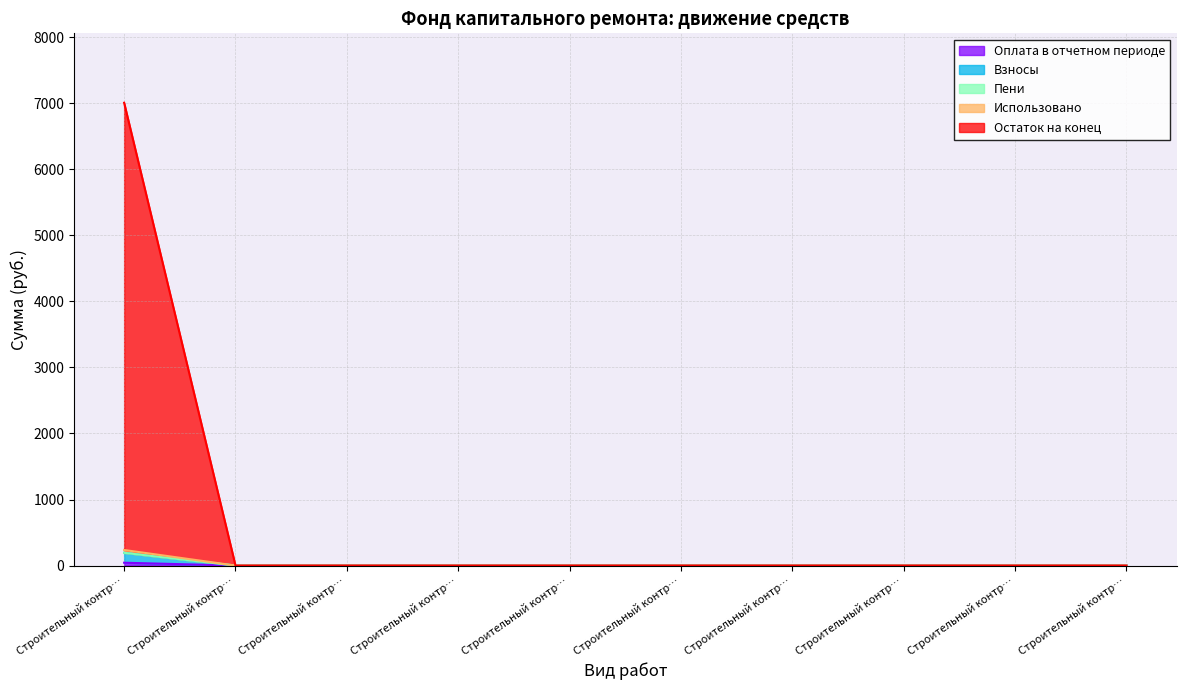

How many lines are shown in the chart?

5